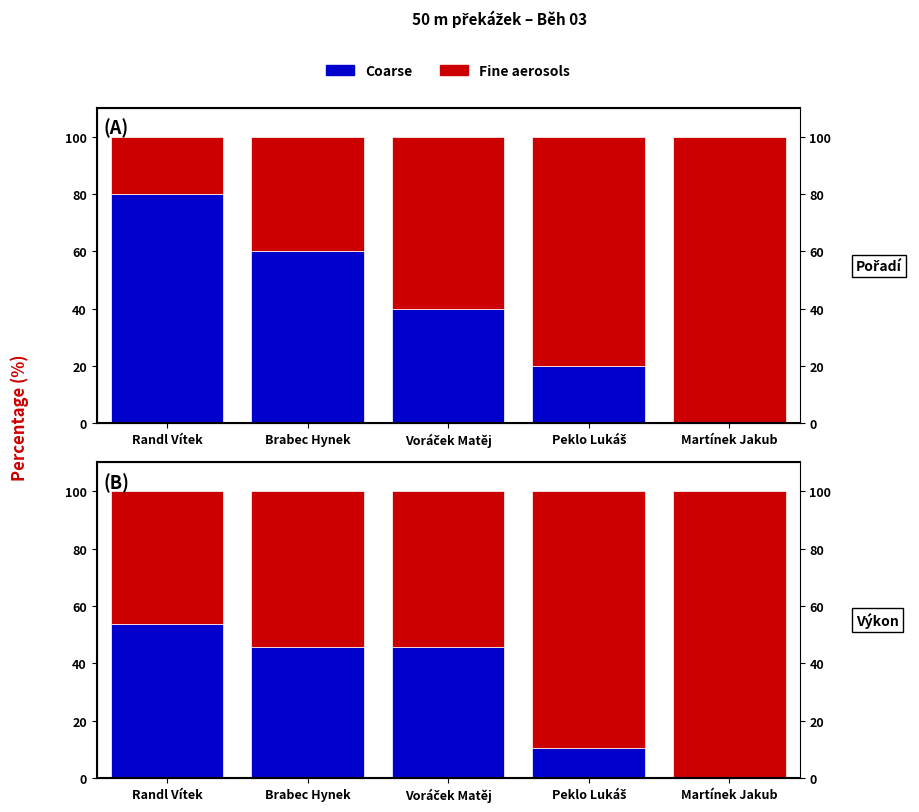

The Coarse series shows 67.0 at Voráček Matěj. True or false?

False